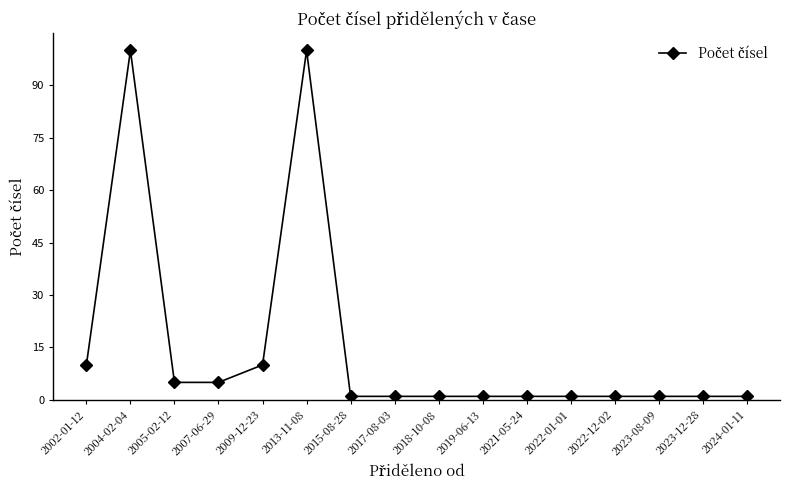

What is the difference between the second highest and second lowest values?

99